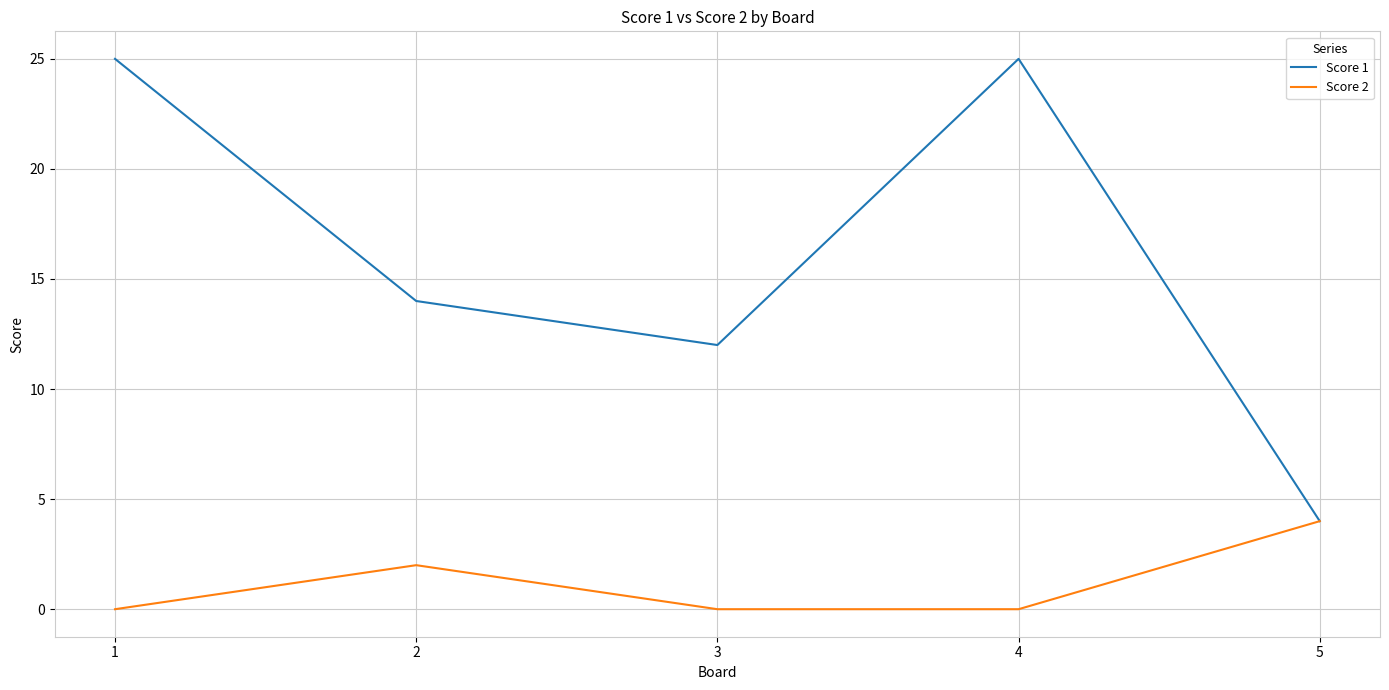

Is it true that Score 2 equals 4 at 5?

True